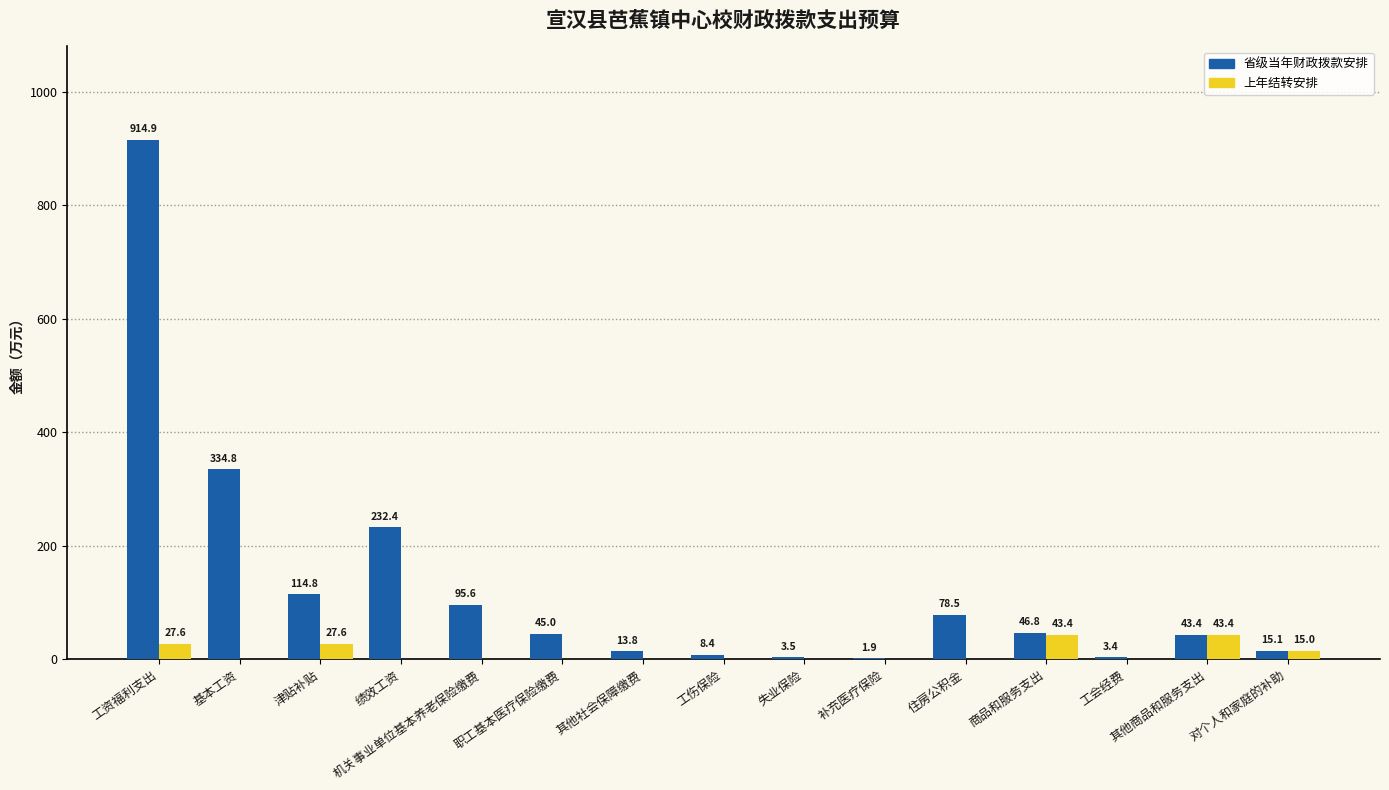

What is the maximum value shown in the chart?

914.9